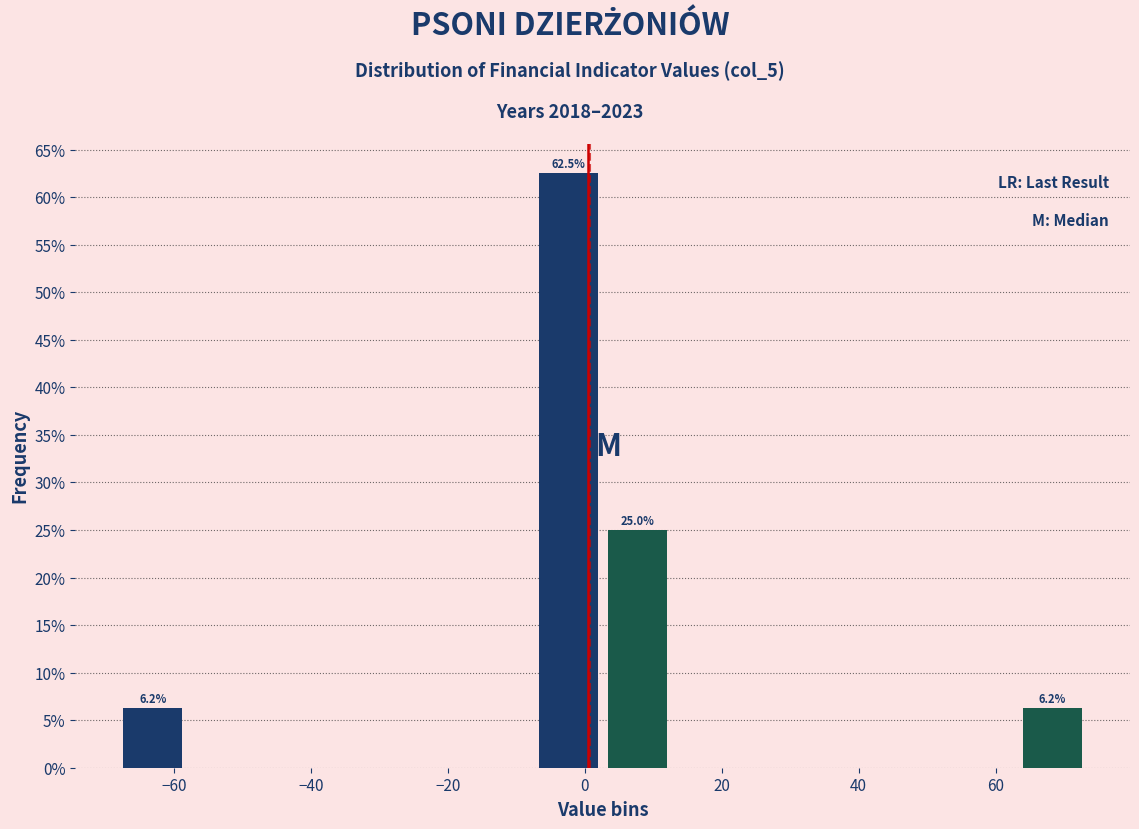

Over which range of the x-axis is the bar tallest?

-8 to 2